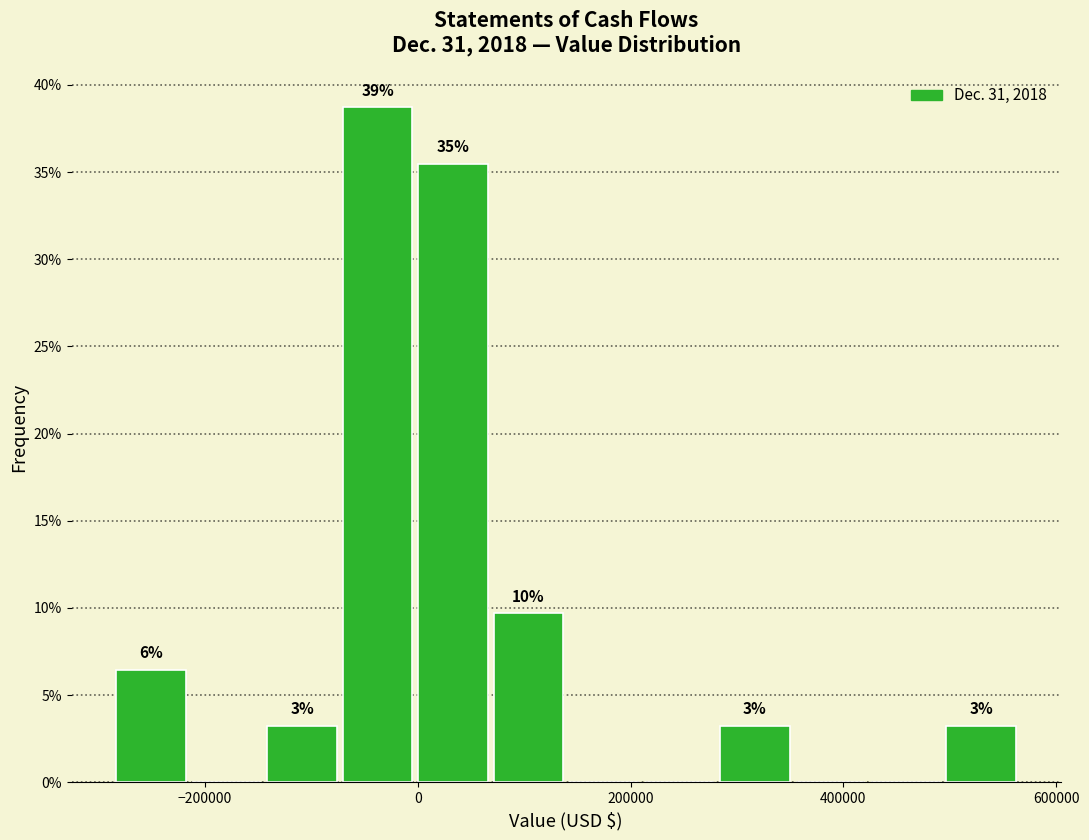

Read against the x-axis, roughly where is the centre of the tallest bar?

-40000